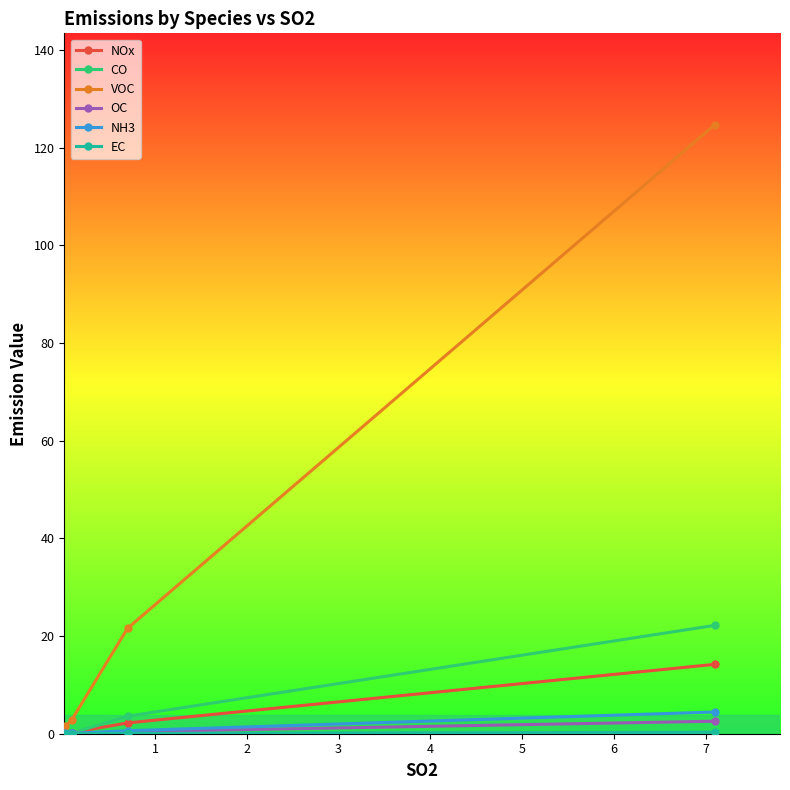

Which series has the largest total across all categories?

VOC